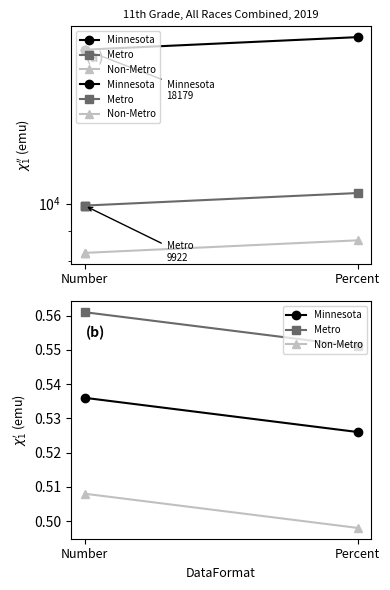

At which category is the sum across all series the highest?

Number